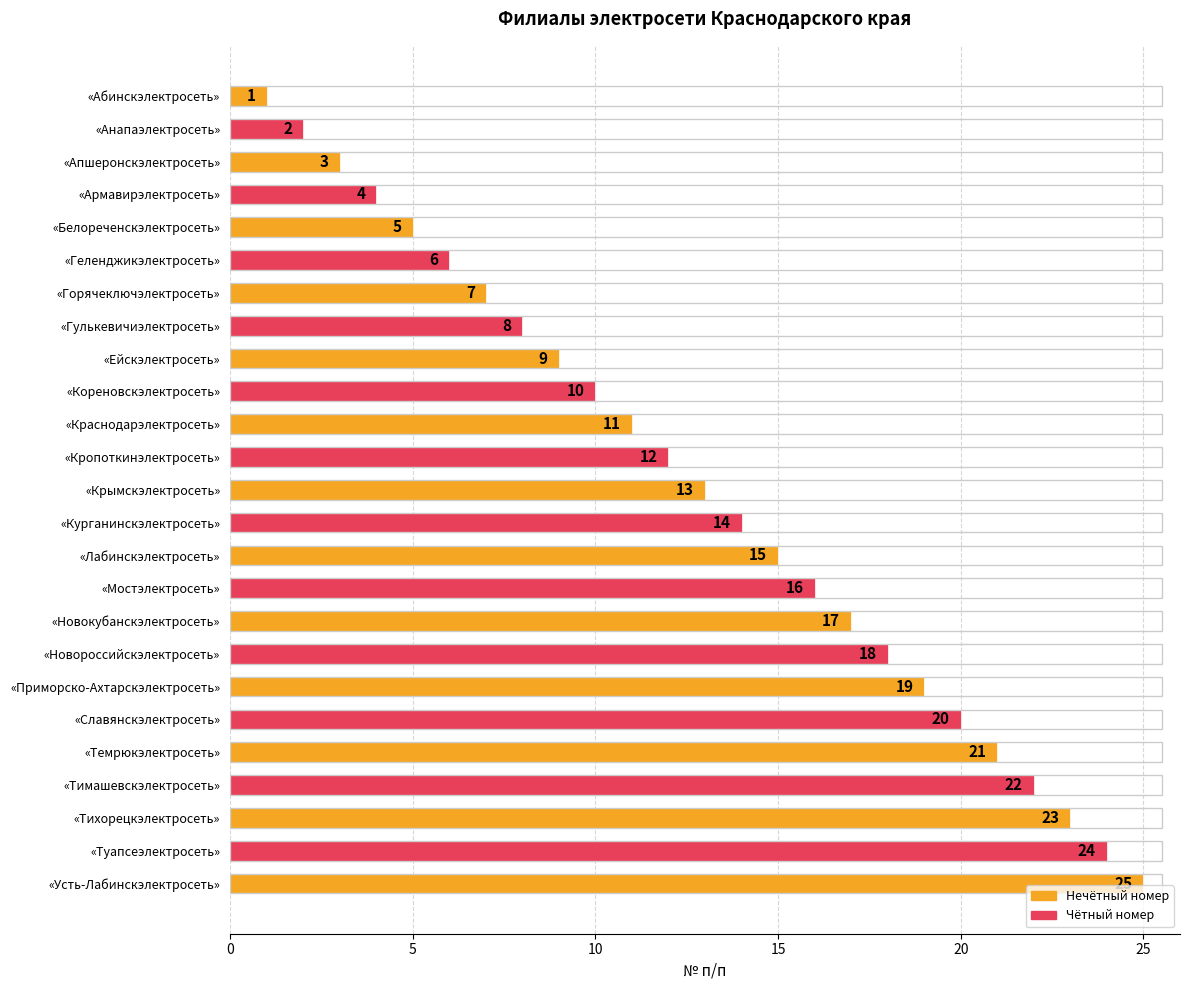

How many series are shown in this chart?

1